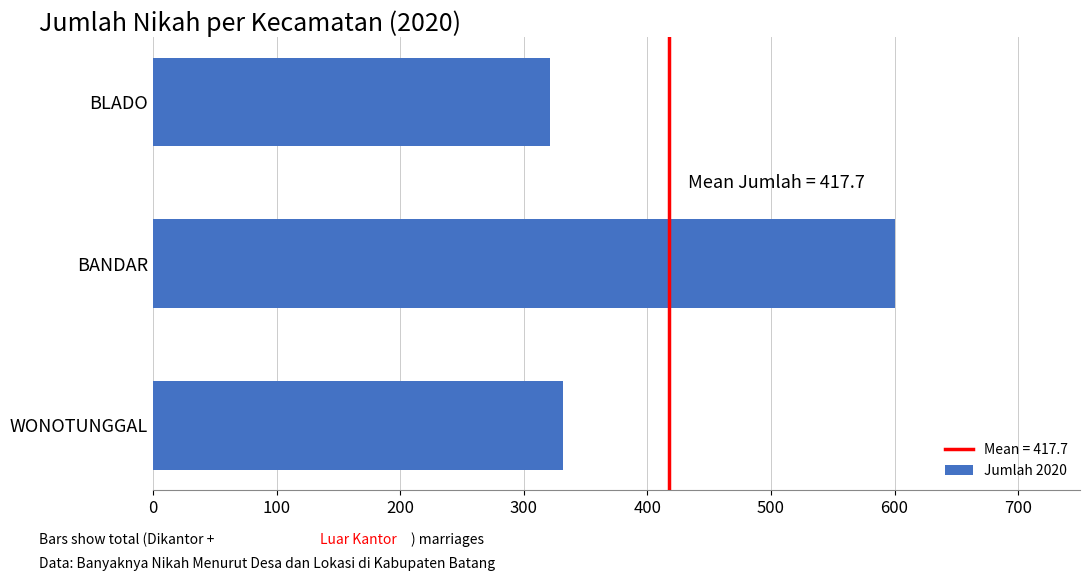

True or false: the data shows 1022 at BANDAR.

False